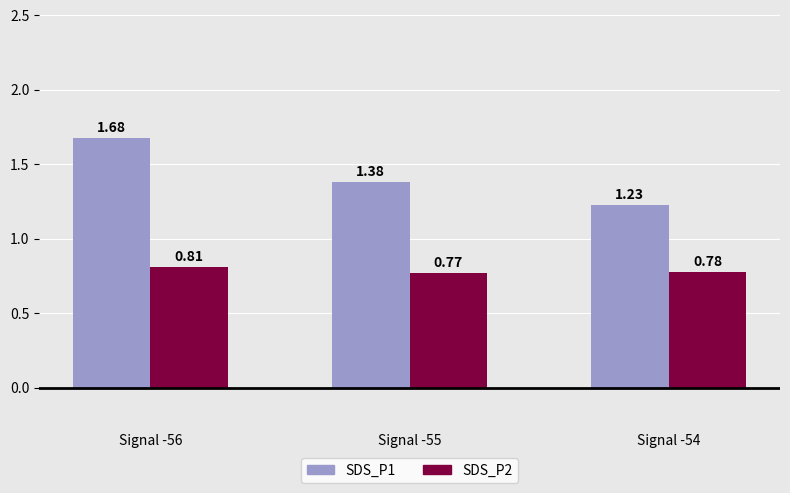

Rank the series by their maximum value, from highest to lowest.

SDS_P1, SDS_P2